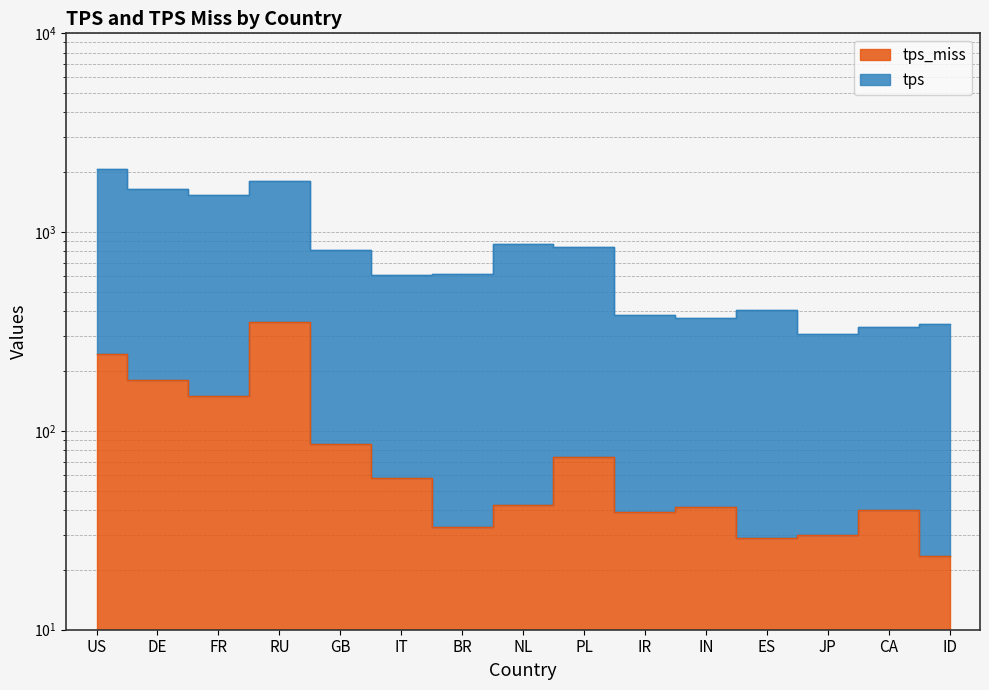

True or false: tps and tps_miss intersect in this chart.

False